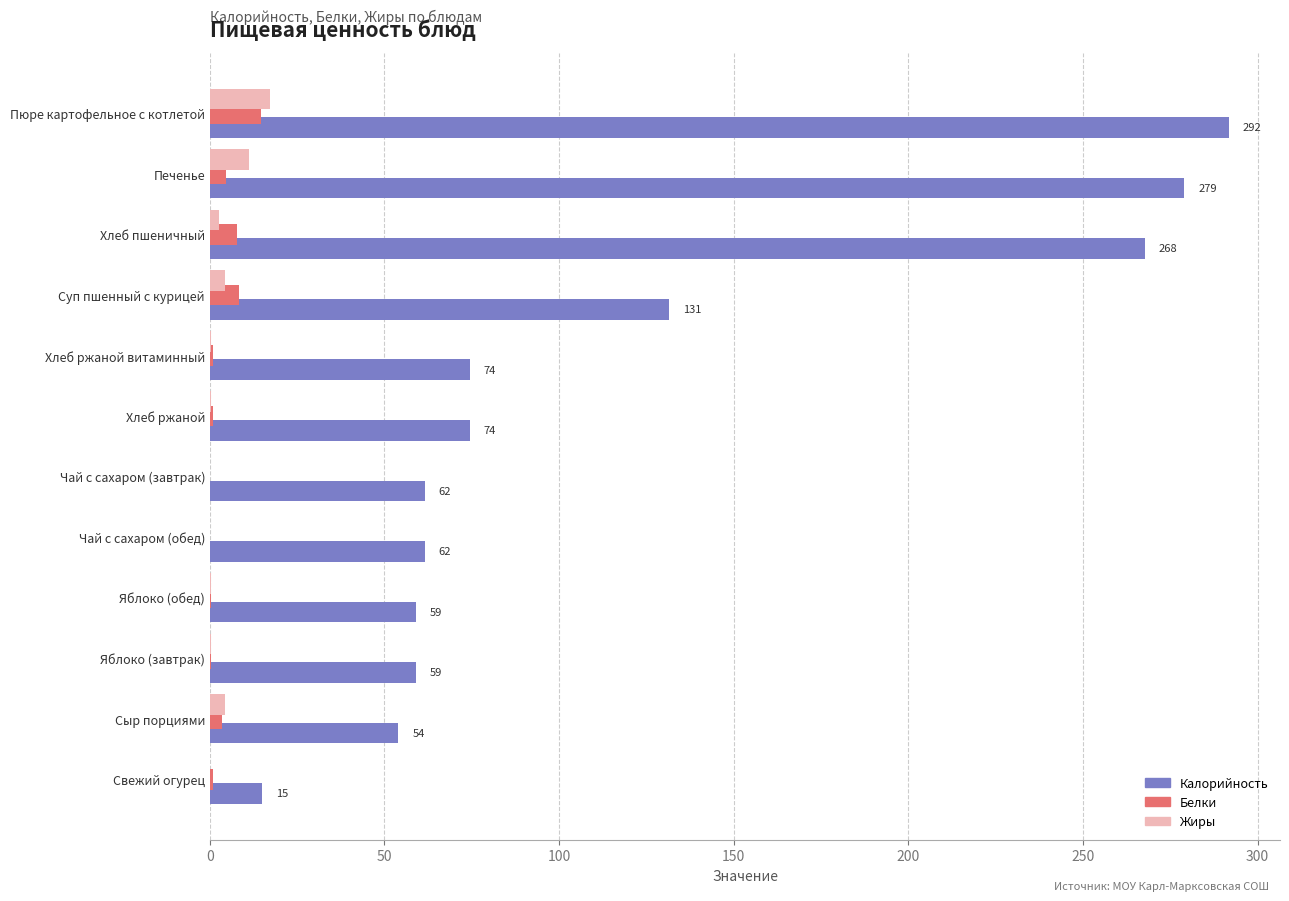

What is the maximum value for Жиры?

17.1